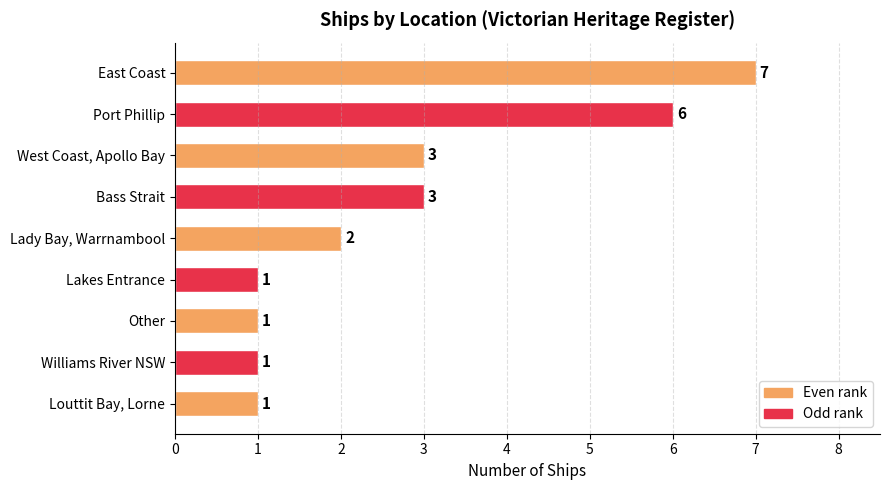

The chart shows a value of 5 at Bass Strait. True or false?

False